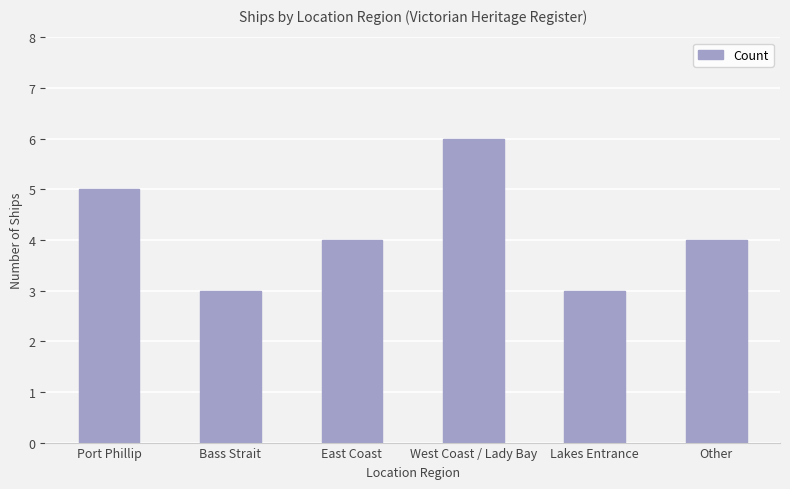

What is the change in value from Lakes Entrance to Other?

+1